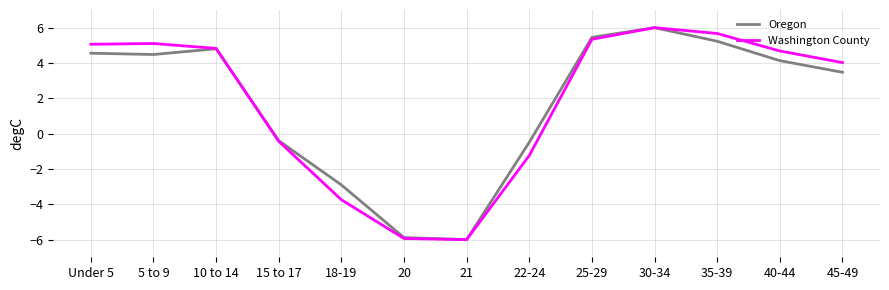

What position from the right is 35-39?

3